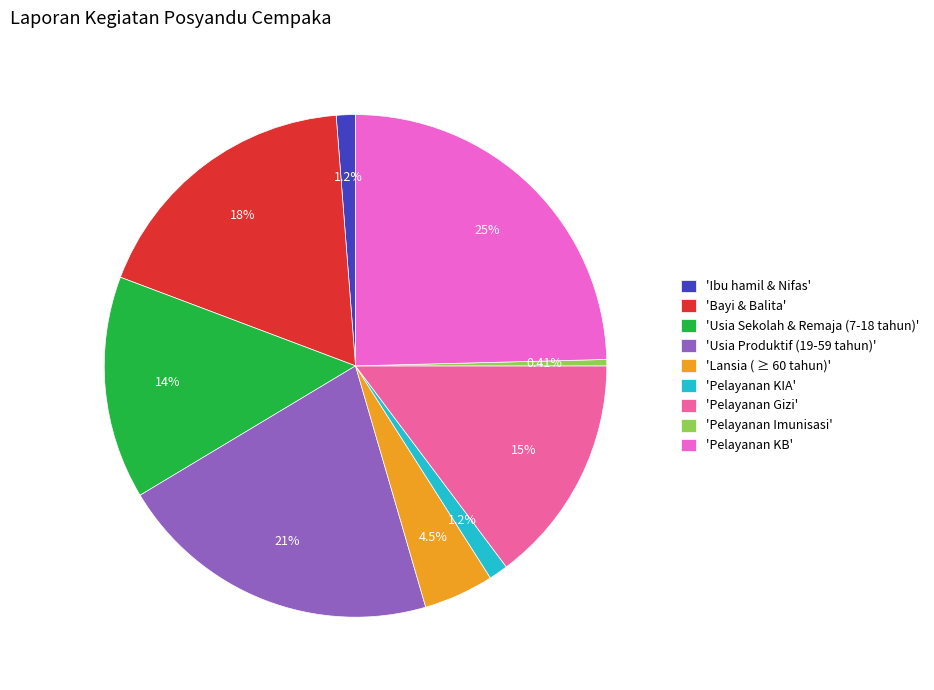

How many segments does this pie chart have?

9